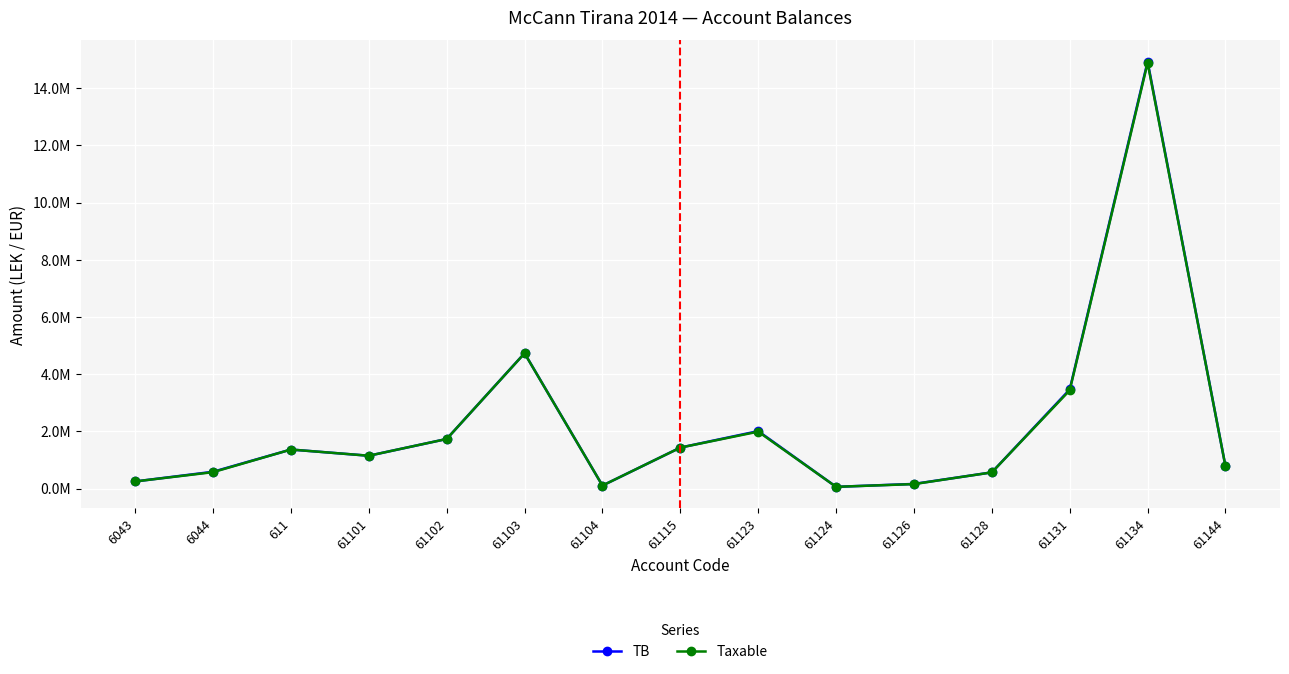

Reading left to right, transcribe all the data shown in this chart.

TB: 6043=250227.1	6044=588118.9	611=1366068.5	61101=1149043.7	61102=1735151.5	61103=4735066.9	61104=105900.0	61115=1434003.2	61123=2010362.2	61124=61813.2	61126=163090.0	61128=567460.5	61131=3465988.5	61134=14931158.8	61144=779642.1
Taxable: 6043=250227.1	6044=575296.9	611=1366068.5	61101=1149043.7	61102=1735151.5	61103=4731146.9	61104=105900.0	61115=1433753.2	61123=1991862.2	61124=61813.2	61126=157990.0	61128=567460.5	61131=3437988.5	61134=14887859.8	61144=779642.1